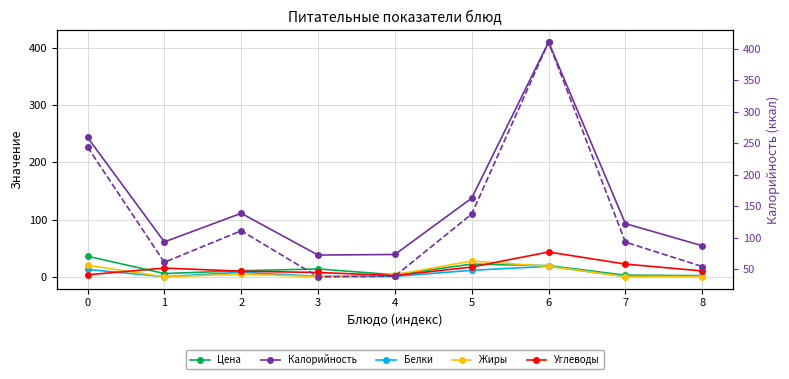

What are all the series names shown in the legend?

Цена, Калорийность, Белки, Жиры, Углеводы